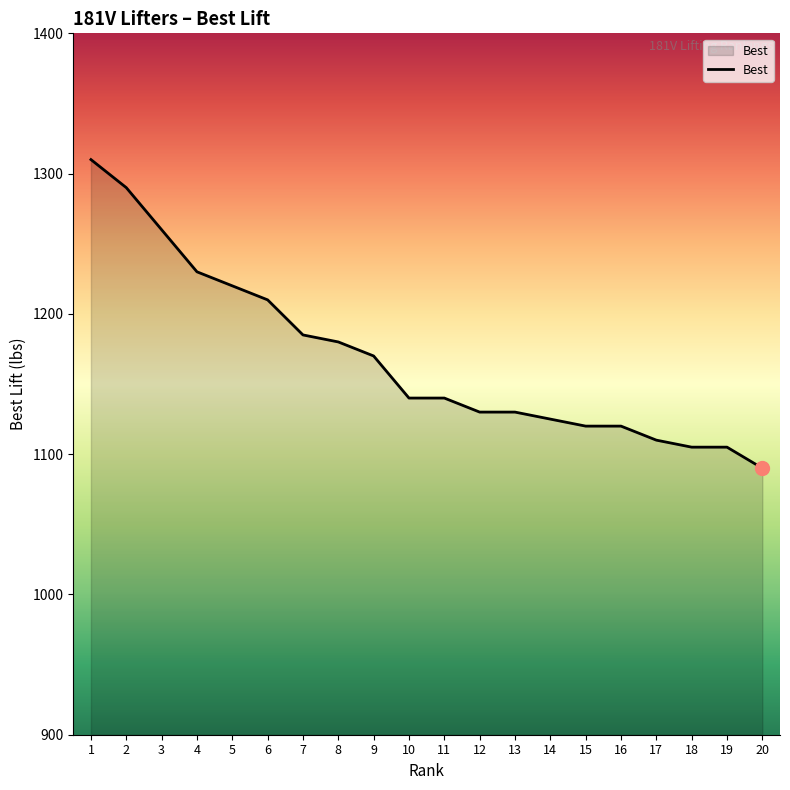

What is the approximate value at 20?

1090